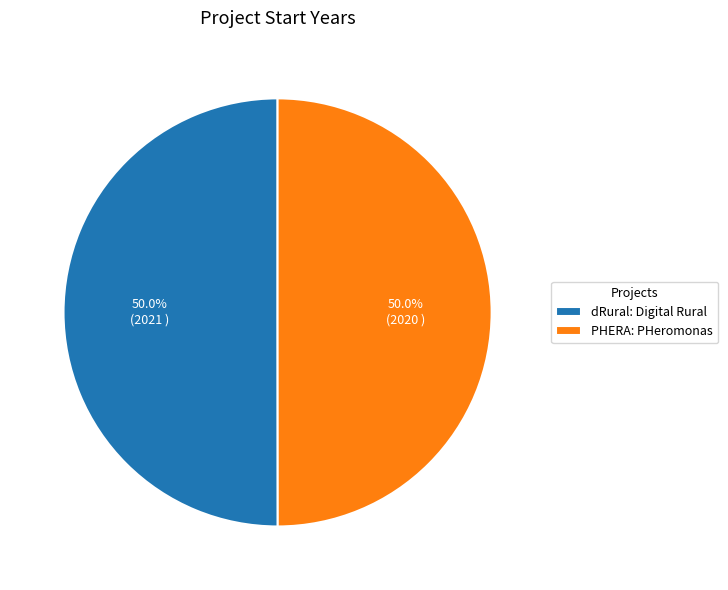

What percentage is the dRural: Digital Rural slice, to the nearest percent?

50%